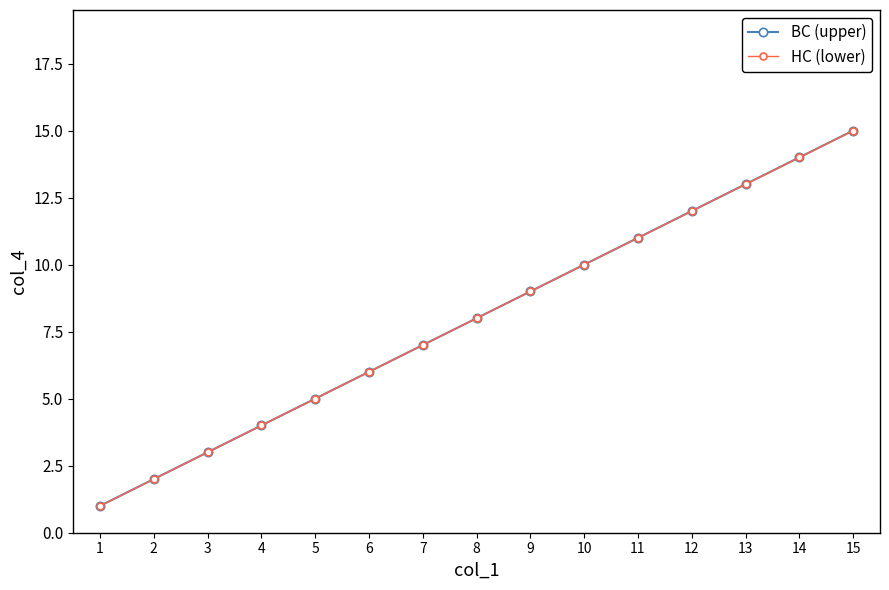

What is the maximum value for НС (lower)?

15